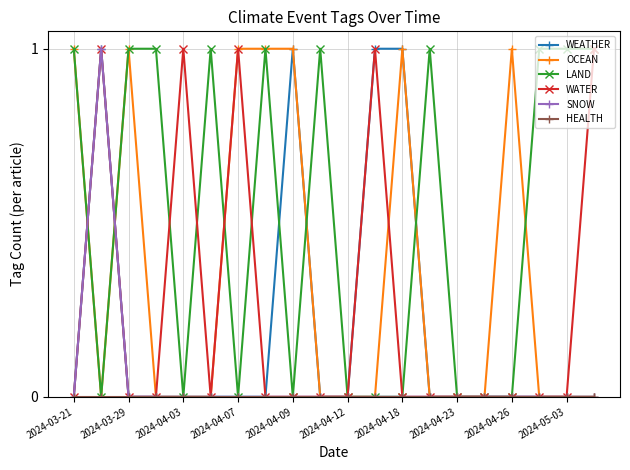

What is the value of the LAND point at the 10th from the left?

1